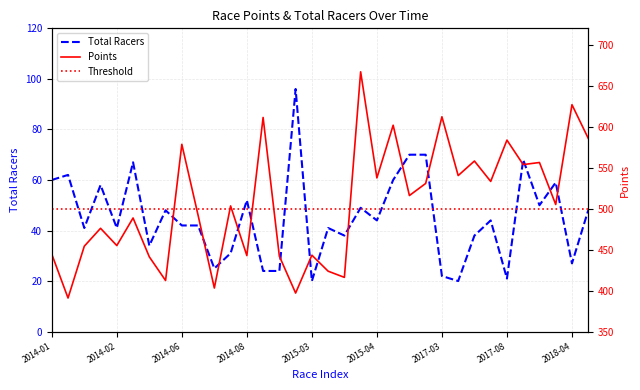

At 2018-04, list the series in order from largest to smallest.

series_points, series_racers